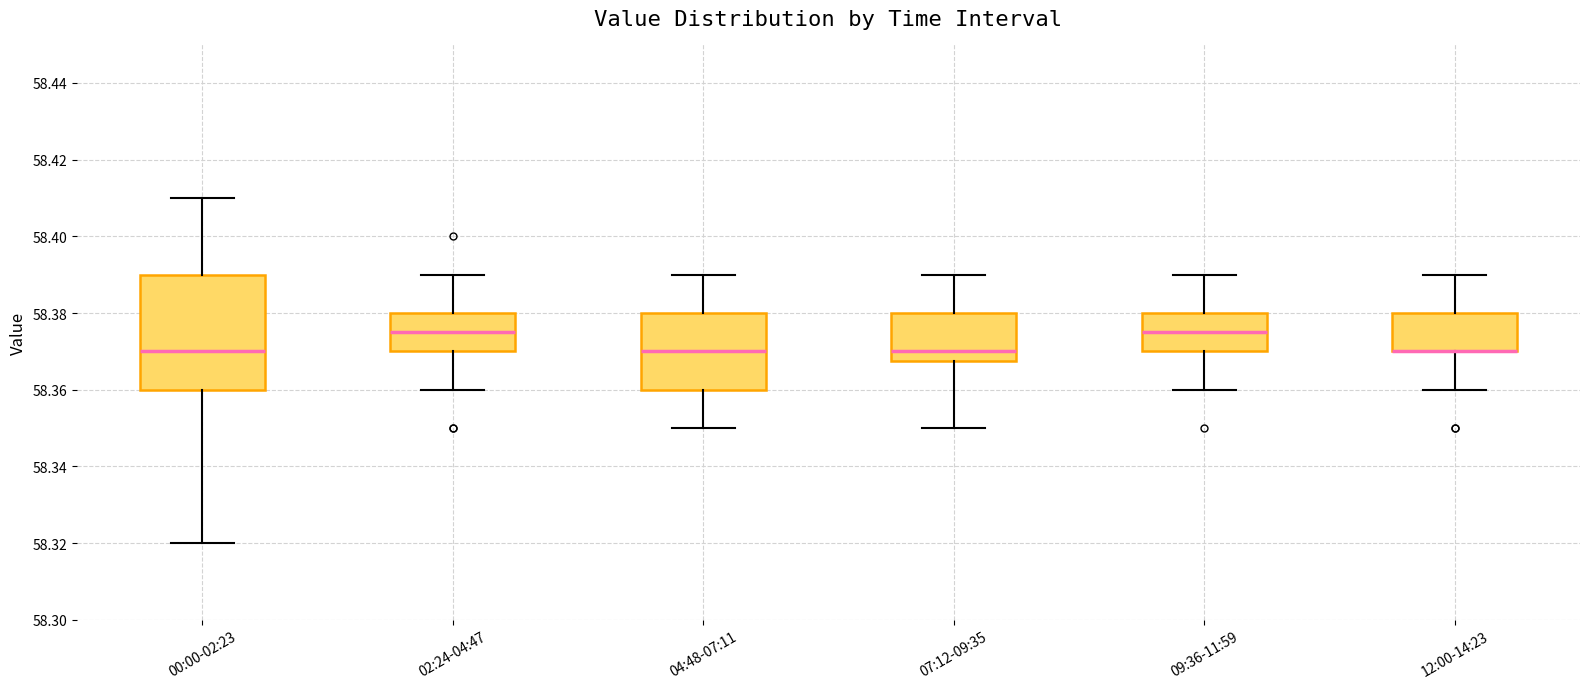

Reading left to right, read every box against the y-axis: the position of its median line, the range the box covers, and the ends of its whiskers. The values are not printed on the chart, so give them approximately, as read against the axis.

00:00-02:23: median 58.370, box 58.360 to 58.390, whiskers 58.320 to 58.410
02:24-04:47: median 58.376, box 58.370 to 58.380, whiskers 58.360 to 58.390
04:48-07:11: median 58.370, box 58.360 to 58.380, whiskers 58.350 to 58.390
07:12-09:35: median 58.370, box 58.368 to 58.380, whiskers 58.350 to 58.390
09:36-11:59: median 58.376, box 58.370 to 58.380, whiskers 58.360 to 58.390
12:00-14:23: median 58.370 (drawn on the box's lower edge), box 58.370 to 58.380, whiskers 58.360 to 58.390